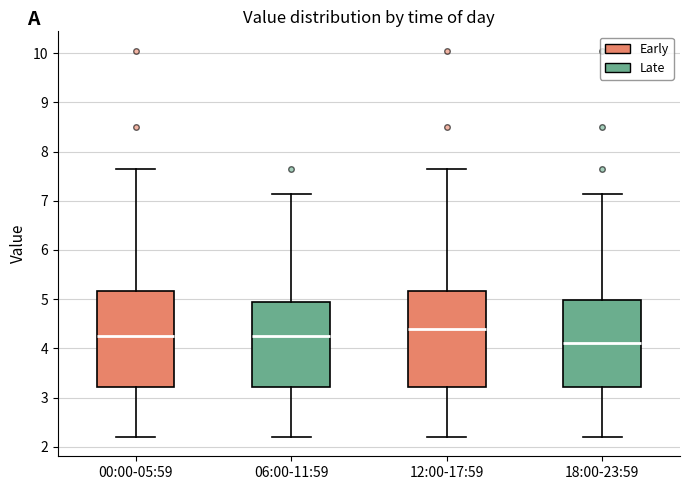

Which box's median line is the highest?

12:00-17:59